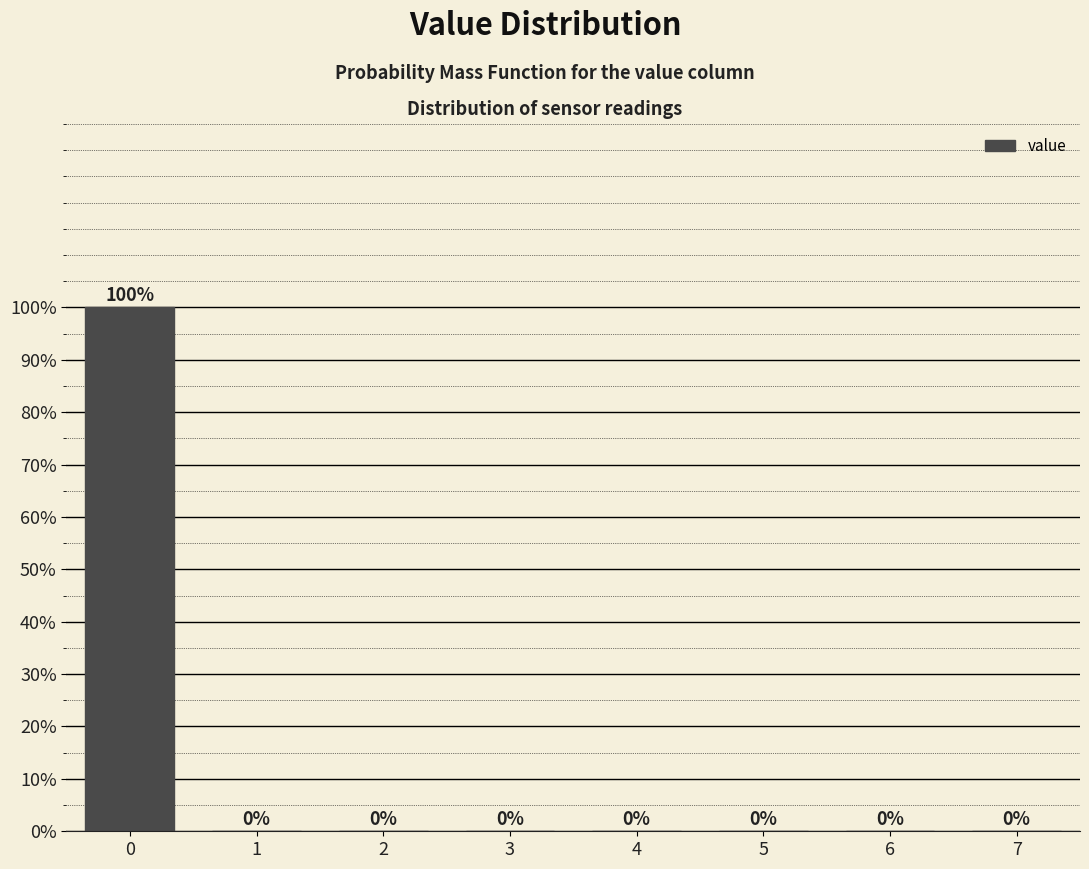

Reading left to right, what are all the values shown in this chart?

0=100	1=0	2=0	3=0	4=0	5=0	6=0	7=0